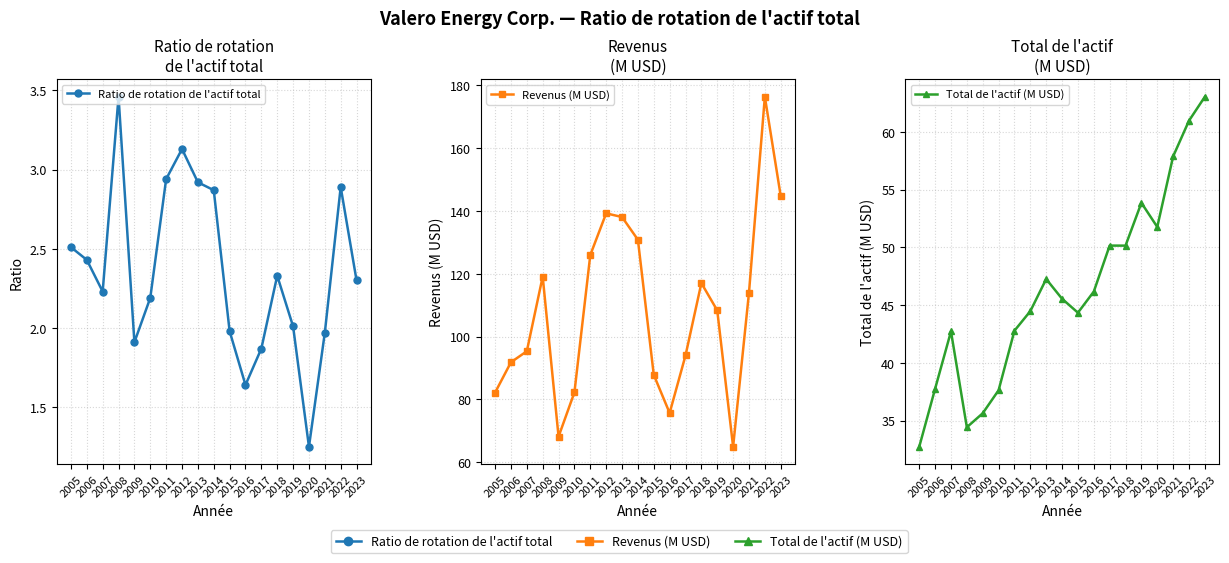

Where is the first local minimum for Revenus (M USD)?

2009